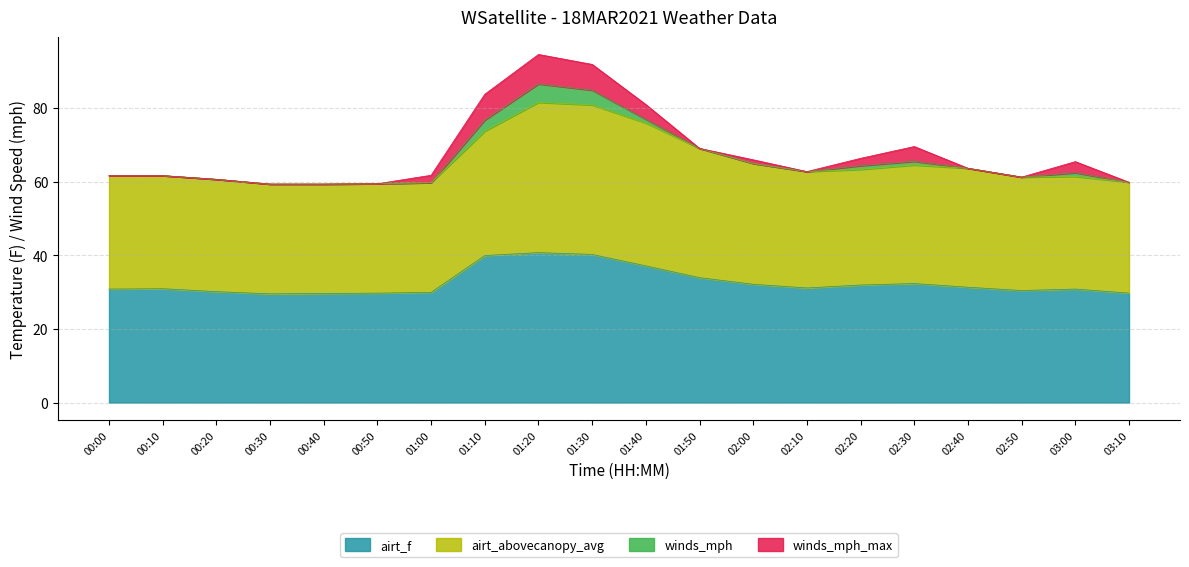

At which category does the chart reach its peak across all series?

01:20